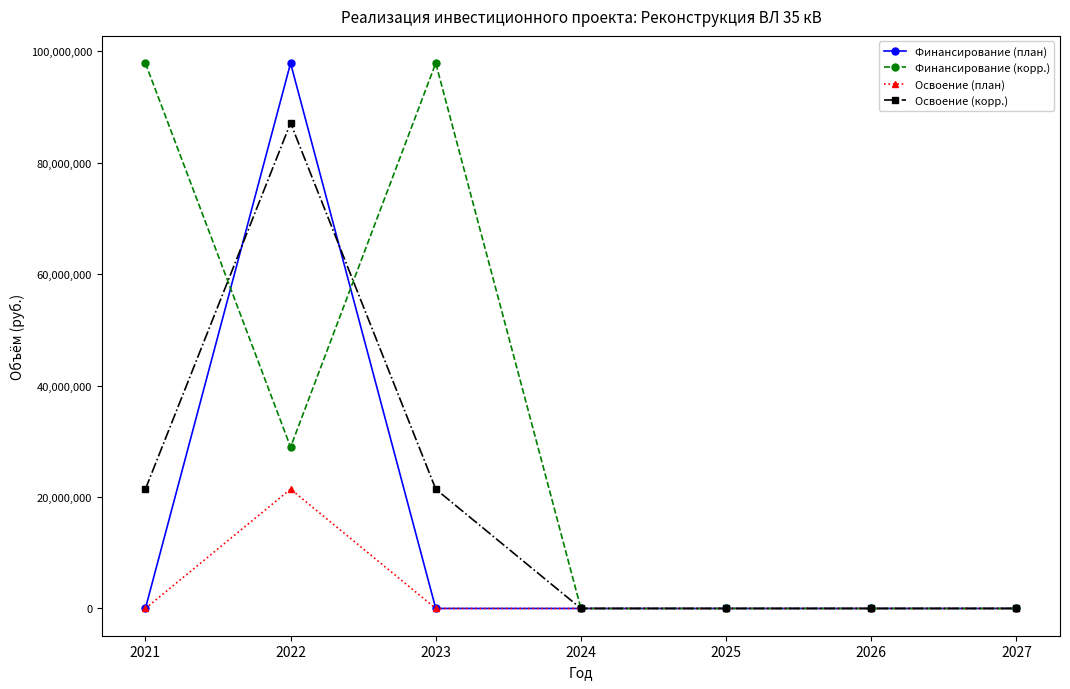

At which category is the sum across all series the highest?

2022